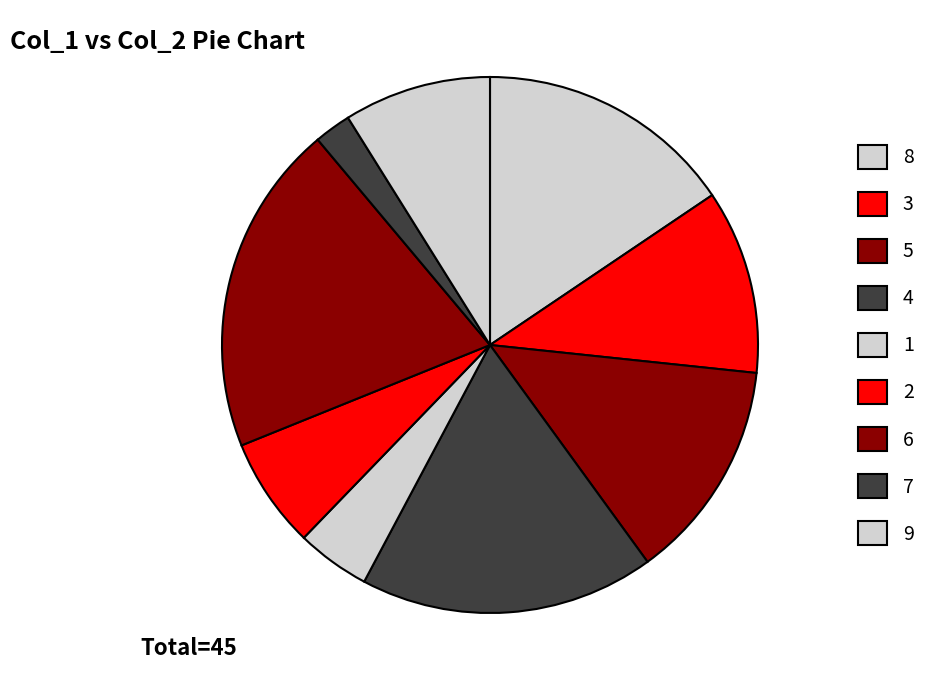

Count the number of slices in the pie.

9